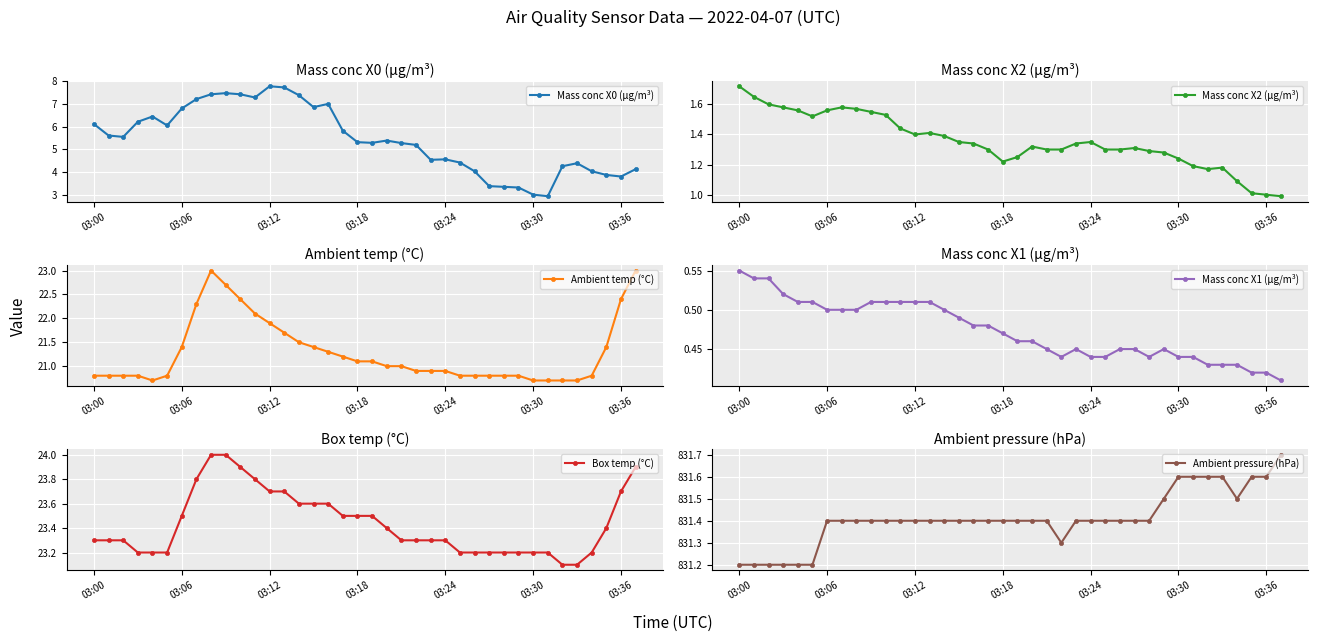

What is the label of the 23rd point from the left?

22